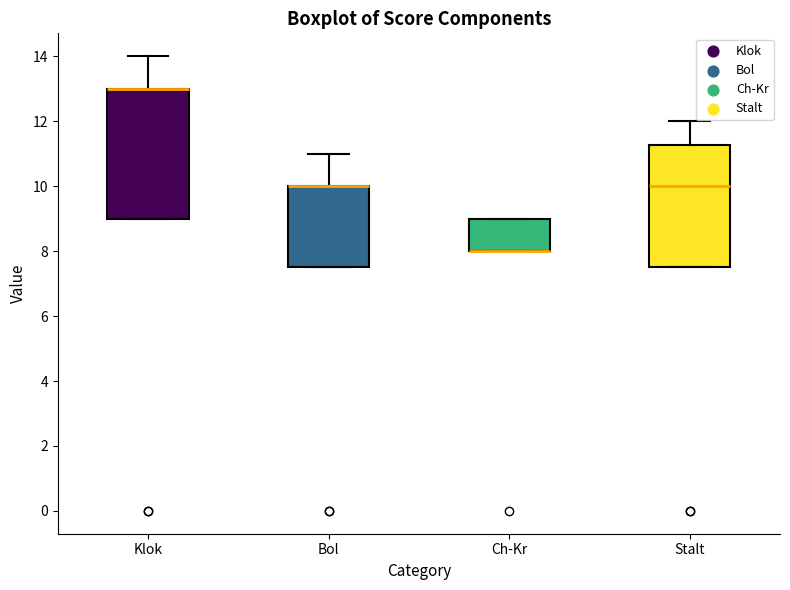

Which box is the tallest, from its lower edge to its upper edge?

Klok